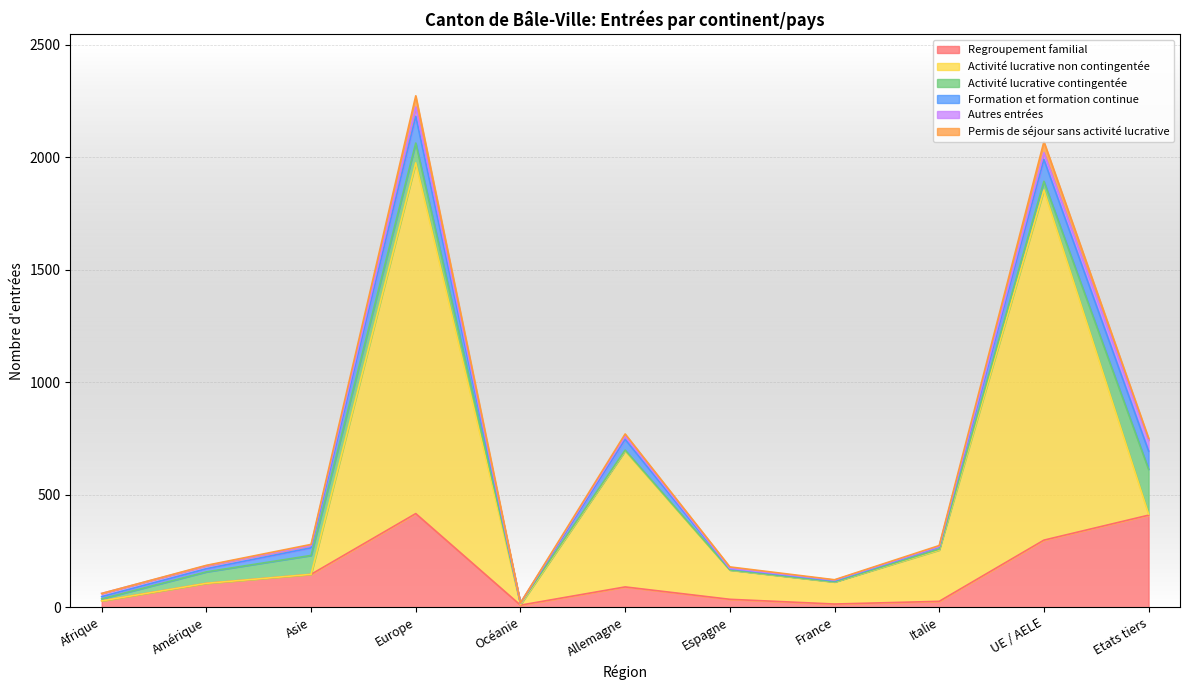

Which category has the lowest value across all series?

Océanie